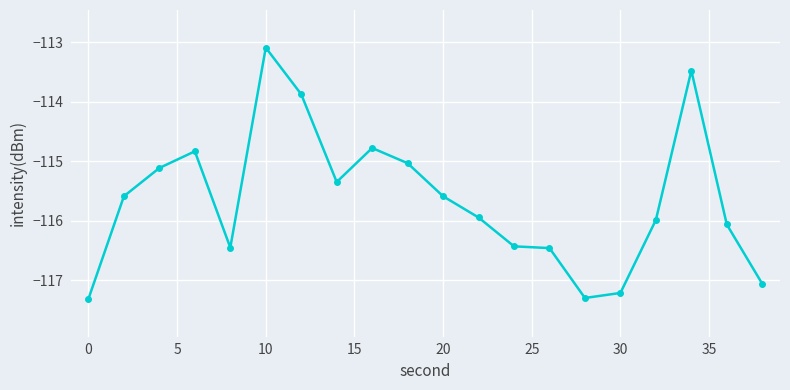

True or false: the data has more than 0 interior local peaks.

True